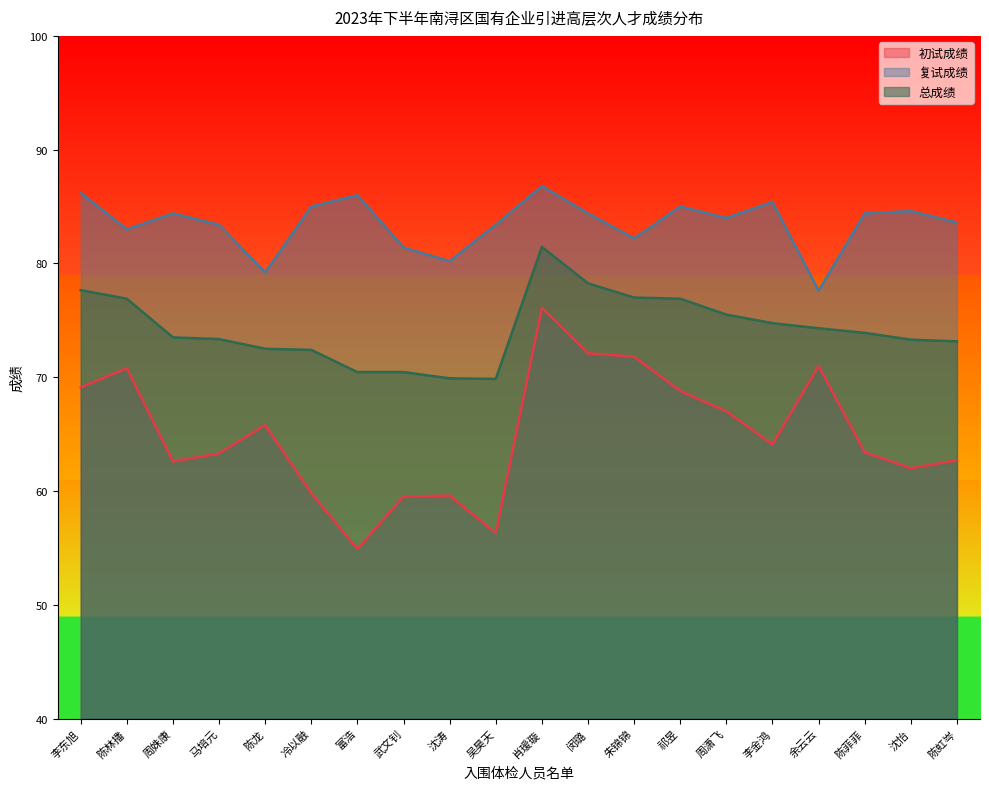

What is the difference between the highest and lowest values at 沈涛?

20.6